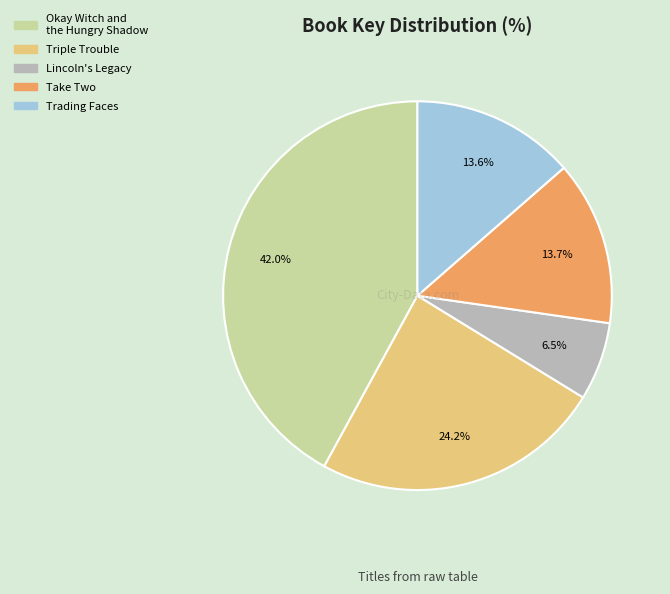

Approximately how many times larger is the value at Take Two compared to Lincoln's Legacy?

2.1